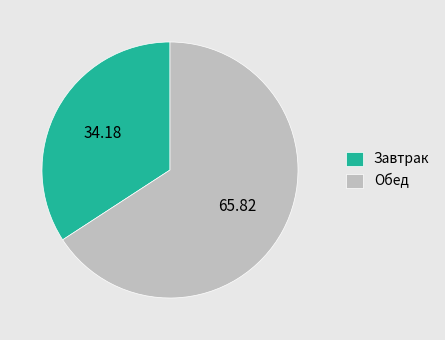

What is the ratio of the value at Обед to the value at Завтрак?

1.9